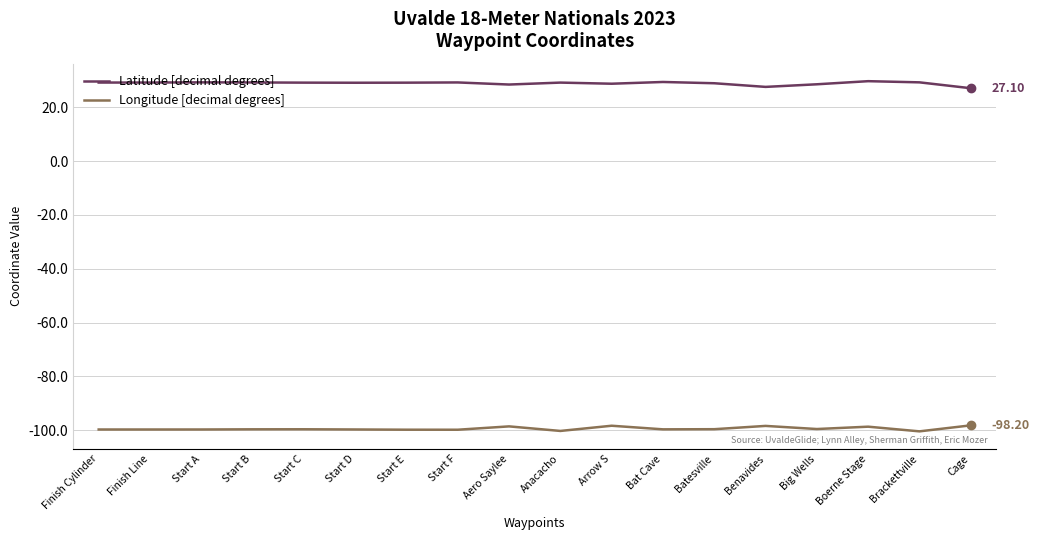

Which series has the largest total across all categories?

Latitude [decimal degrees]